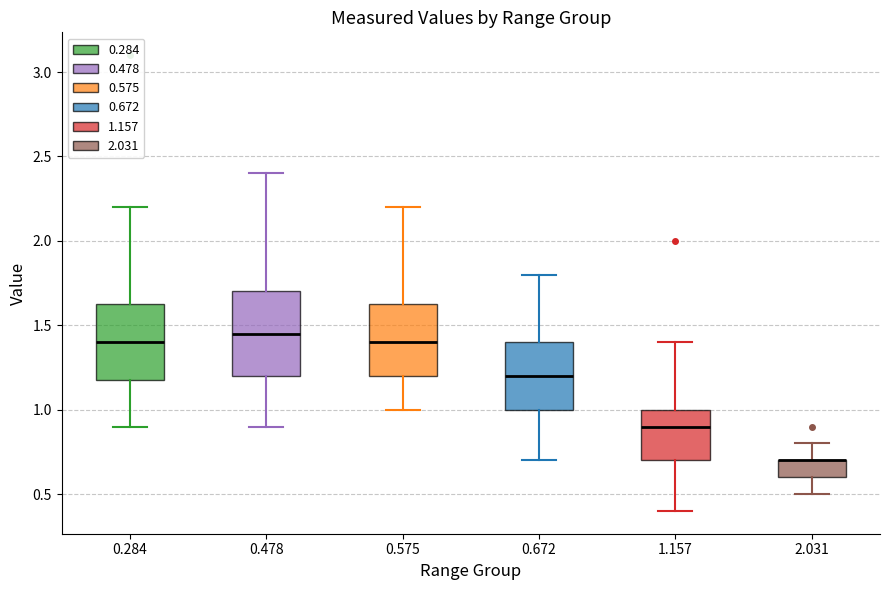

Reading left to right, transcribe this box plot: for each box, give where its median line is, the range the box spans, and where its two whiskers end, as read against the y-axis. The values are not printed on the chart, so give them approximately, as read against the axis.

0.284: median 1.40, box 1.20 to 1.65, whiskers 0.90 to 2.20
0.478: median 1.45, box 1.20 to 1.70, whiskers 0.90 to 2.40
0.575: median 1.40, box 1.20 to 1.65, whiskers 1.00 to 2.20
0.672: median 1.20, box 1.00 to 1.40, whiskers 0.70 to 1.80
1.157: median 0.90, box 0.70 to 1.00, whiskers 0.40 to 1.40
2.031: median 0.70 (drawn on the box's upper edge), box 0.60 to 0.70, whiskers 0.50 to 0.80